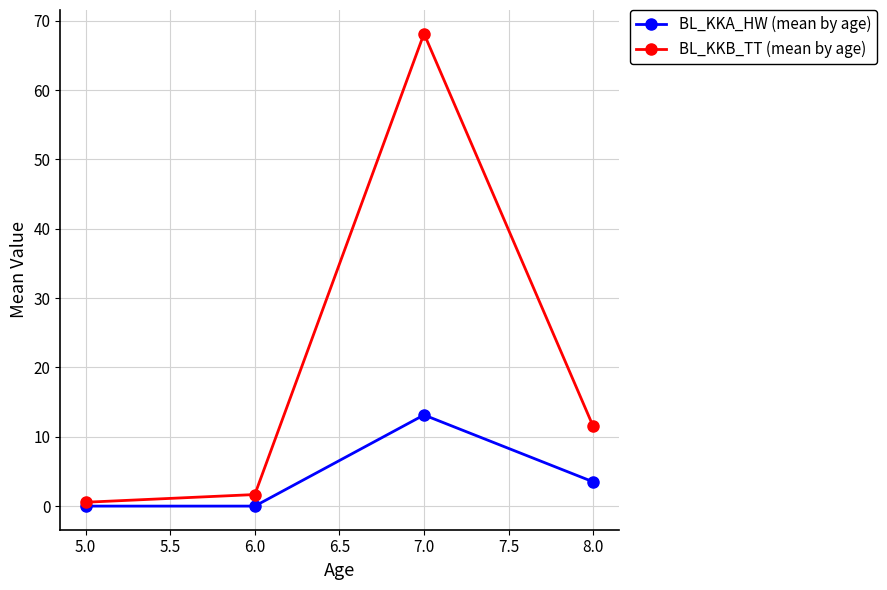

What is the maximum value shown in the chart?

68.1